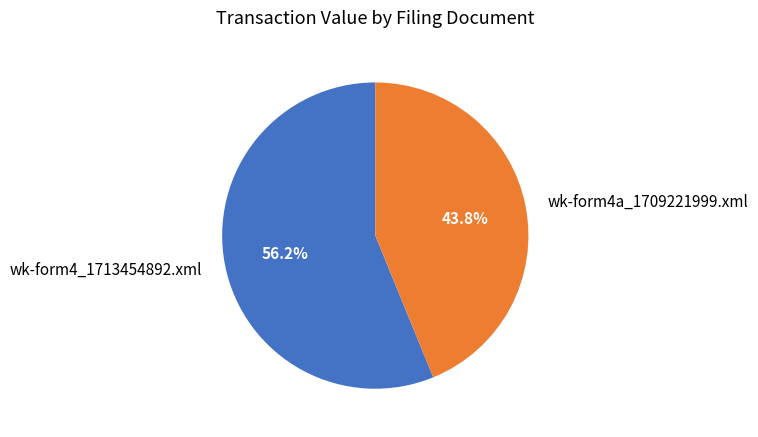

What portion of the pie excludes wk-form4_1713454892.xml?

43.8%